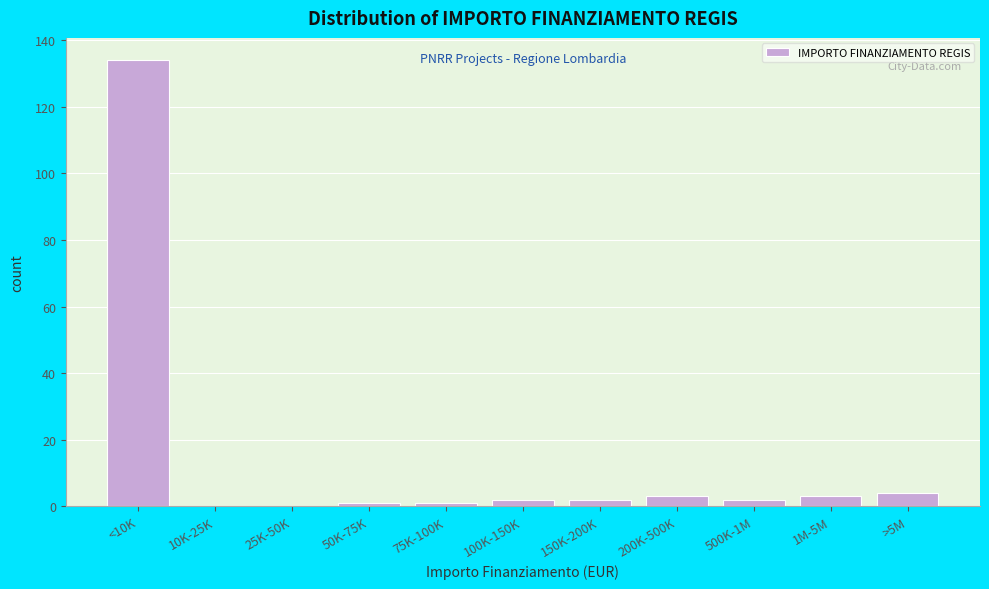

Reading left to right, transcribe all the data shown in this chart.

<10K=134	10K-25K=0	25K-50K=0	50K-75K=1	75K-100K=1	100K-150K=2	150K-200K=2	200K-500K=3	500K-1M=2	1M-5M=3	>5M=4